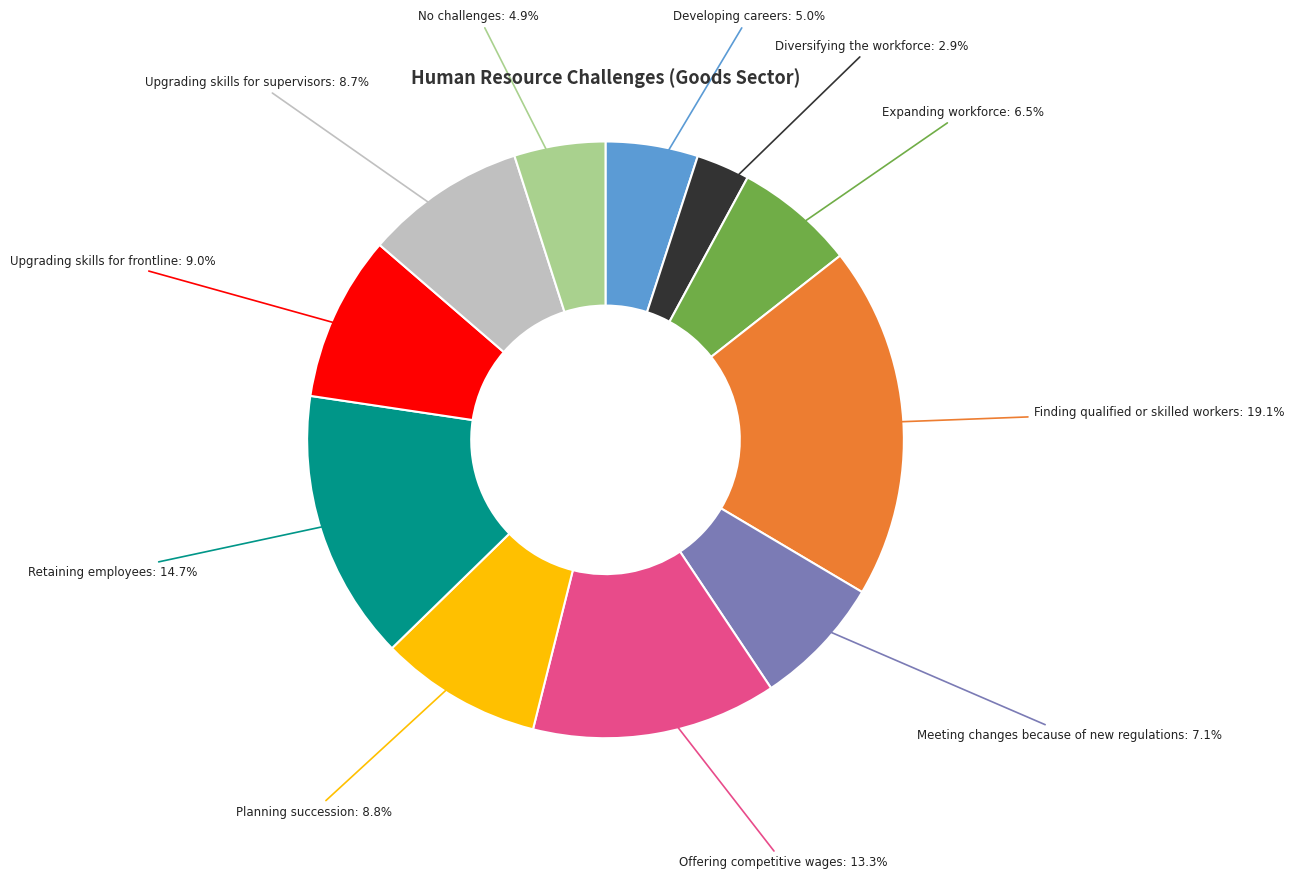

Is there a majority slice in this chart?

No